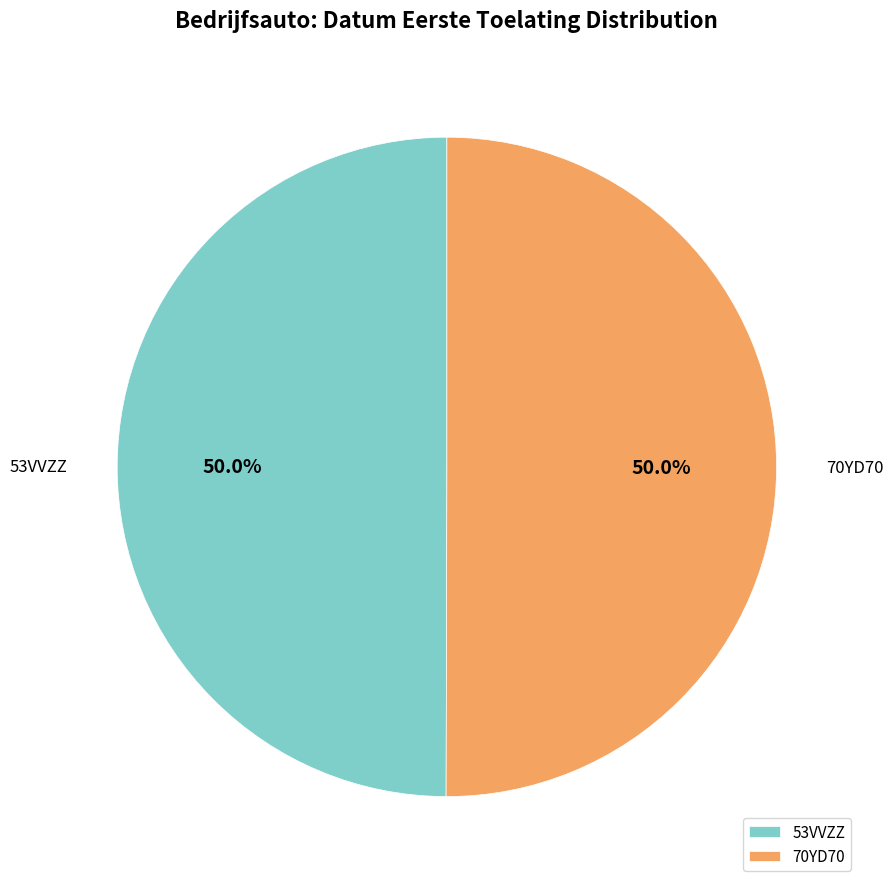

Do 70YD70 and 53VVZZ together represent more than half of the pie?

Yes